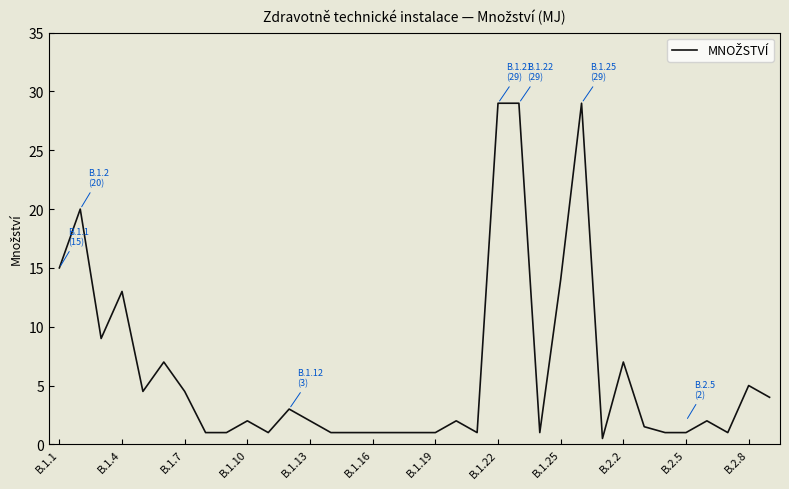

What is the difference between the maximum and minimum values?

28.5